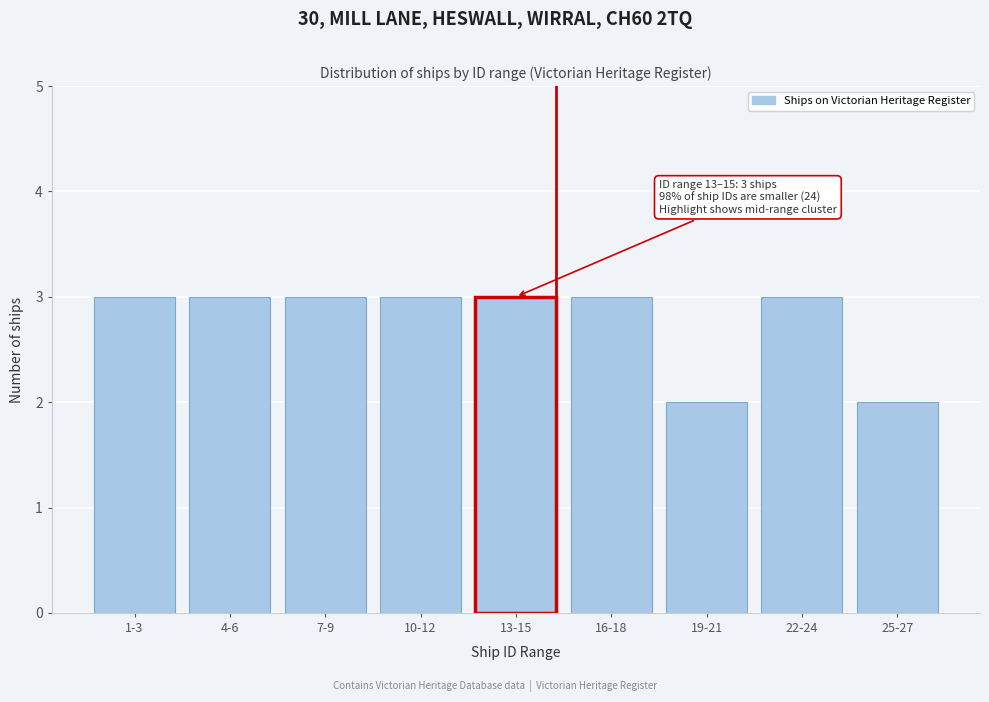

Reading left to right, what are all the values shown in this chart?

3	3	3	3	3	3	2	3	2